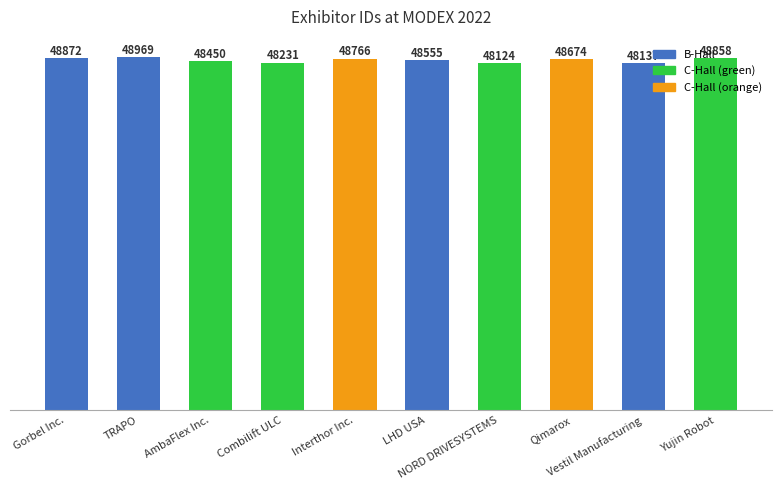

Reading left to right, what are all the values shown in this chart?

Gorbel Inc.=48872	TRAPO=48969	AmbaFlex Inc.=48450	Combilift ULC=48231	Interthor Inc.=48766	LHD USA=48555	NORD DRIVESYSTEMS=48124	Qimarox=48674	Vestil Manufacturing=48137	Yujin Robot=48858